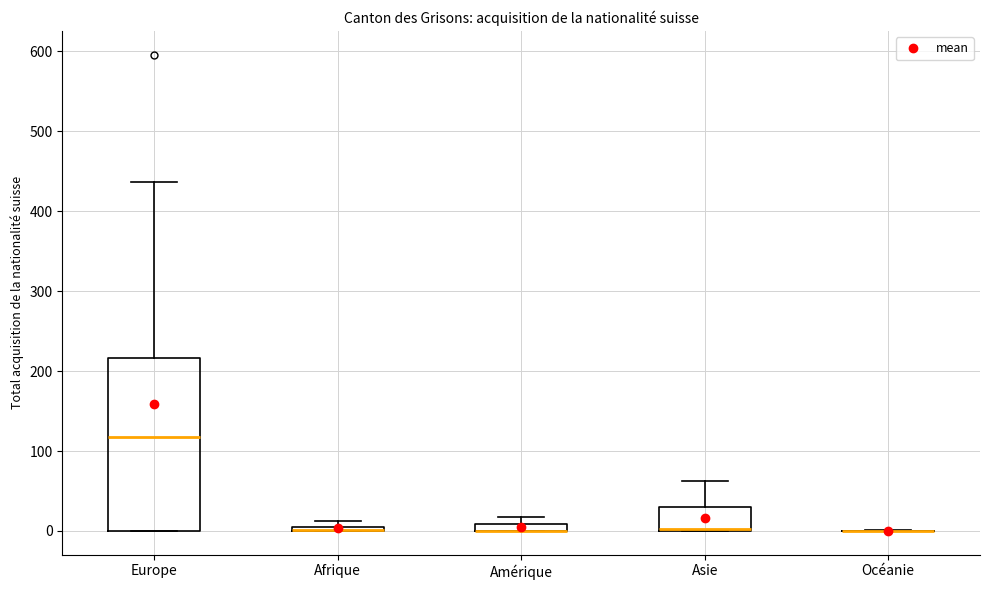

Comparing the boxes themselves (not the whiskers), which one is the tallest?

Europe